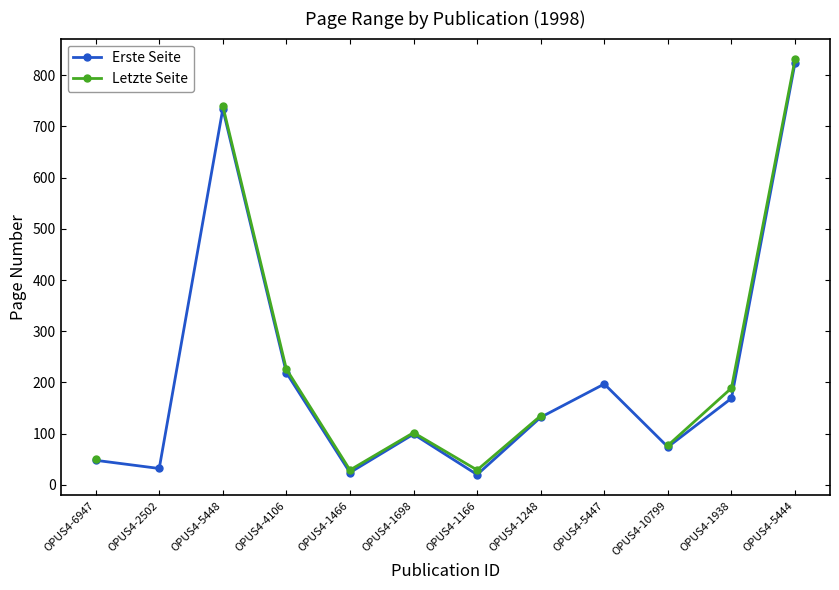

Is this an area chart (filled region under the line)?

No